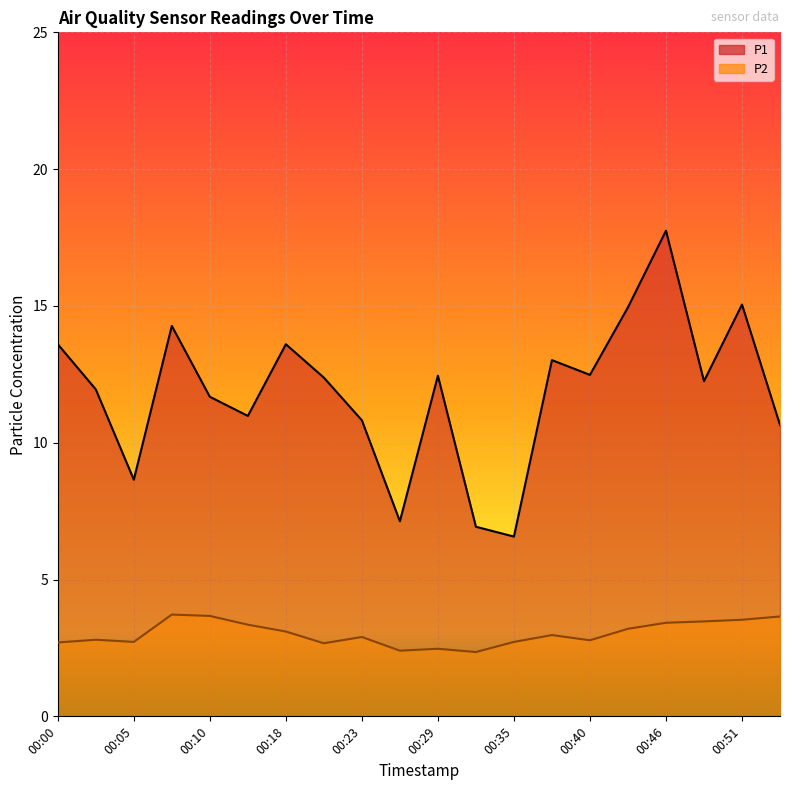

True or false: P2 and P1 cross at least once.

False